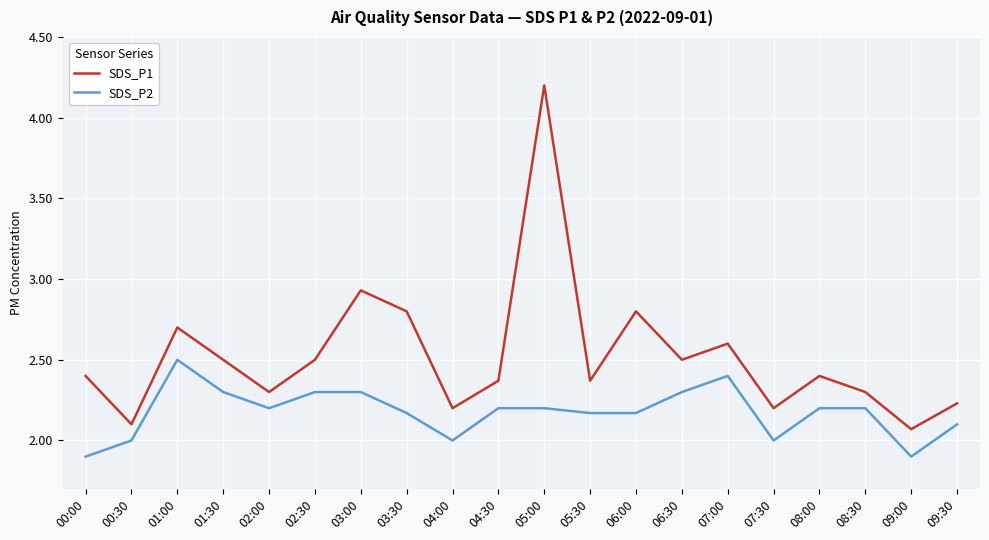

True or false: SDS_P2 has a value of 2.5 at 01:00.

True